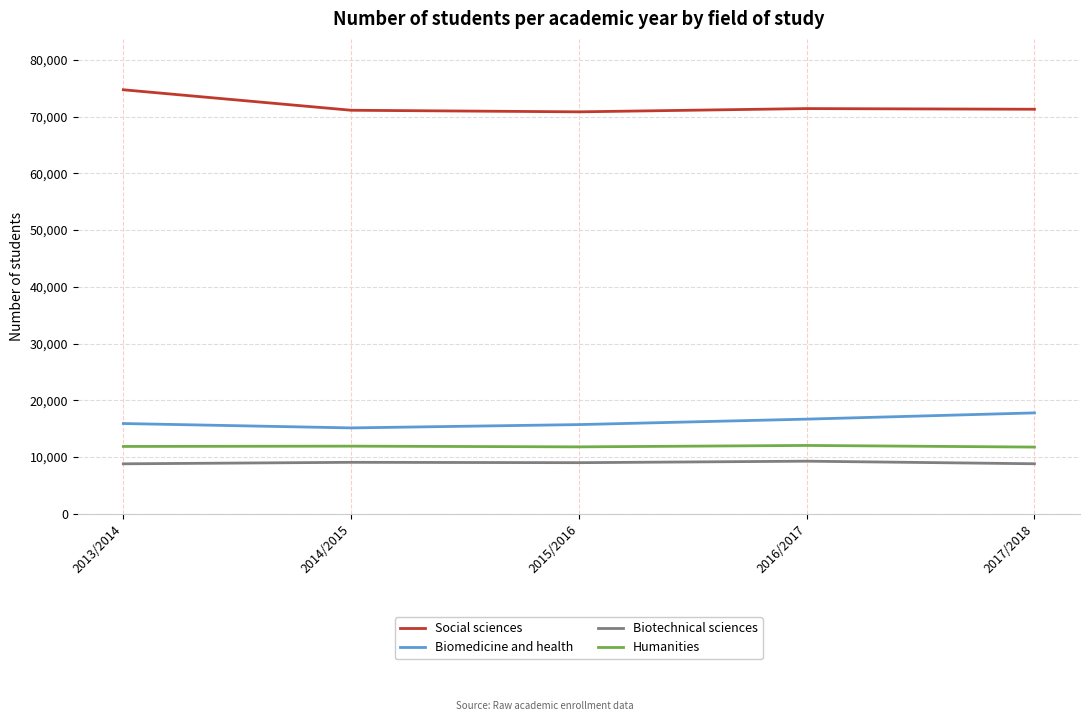

What is the difference between the maximum and minimum values in the Biotechnical sciences series?

463